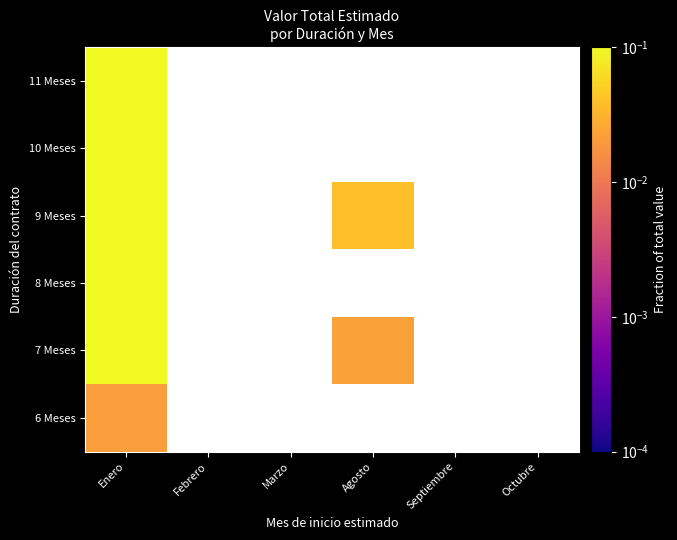

At which category is the sum across all series the highest?

Enero